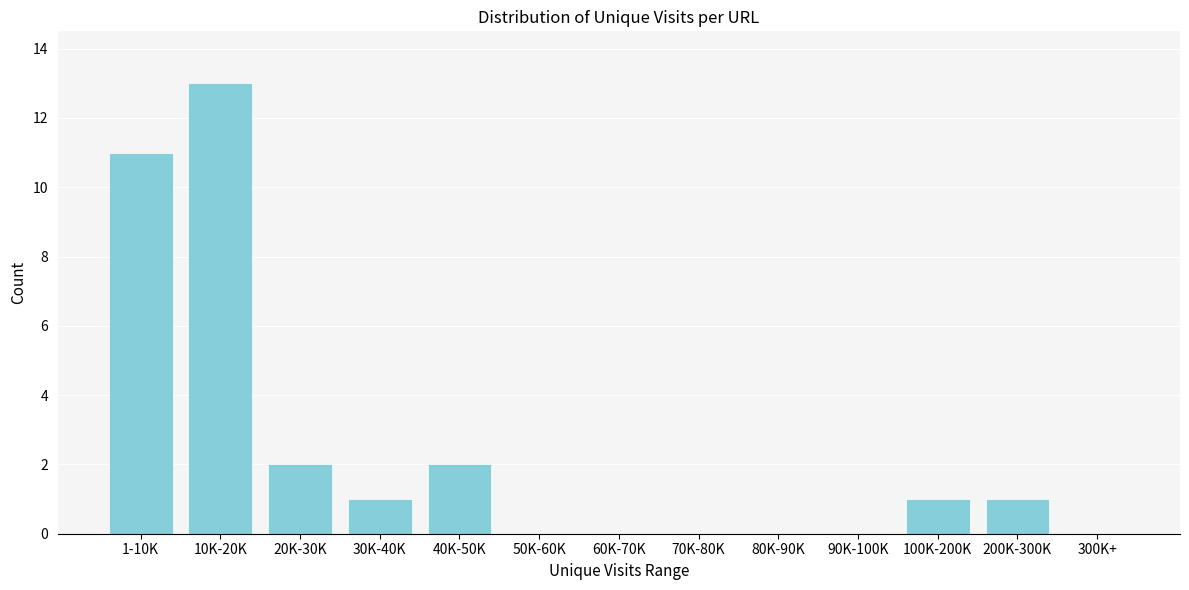

Reading left to right, what are all the values shown in this chart?

1-10K=11	10K-20K=13	20K-30K=2	30K-40K=1	40K-50K=2	50K-60K=0	60K-70K=0	70K-80K=0	80K-90K=0	90K-100K=0	100K-200K=1	200K-300K=1	300K+=0